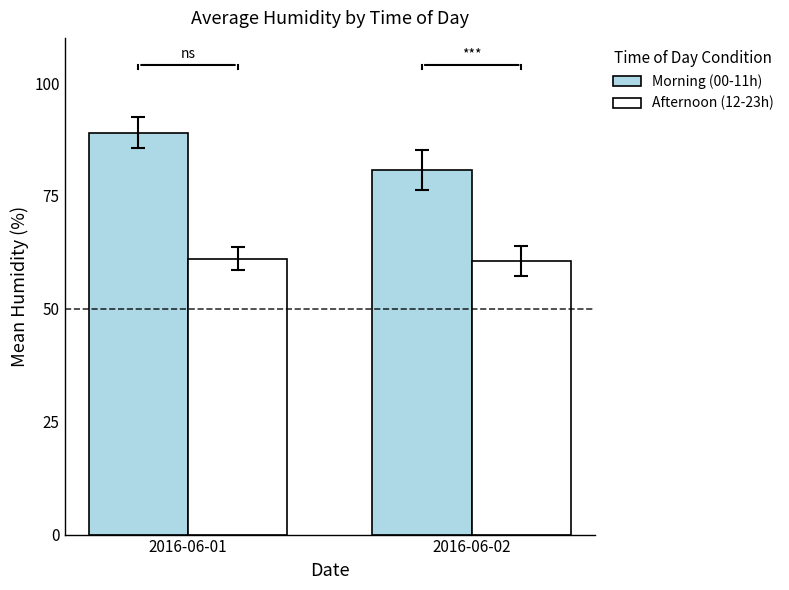

Which series changed the most between 2016-06-01 and 2016-06-02?

Morning (00-11h)